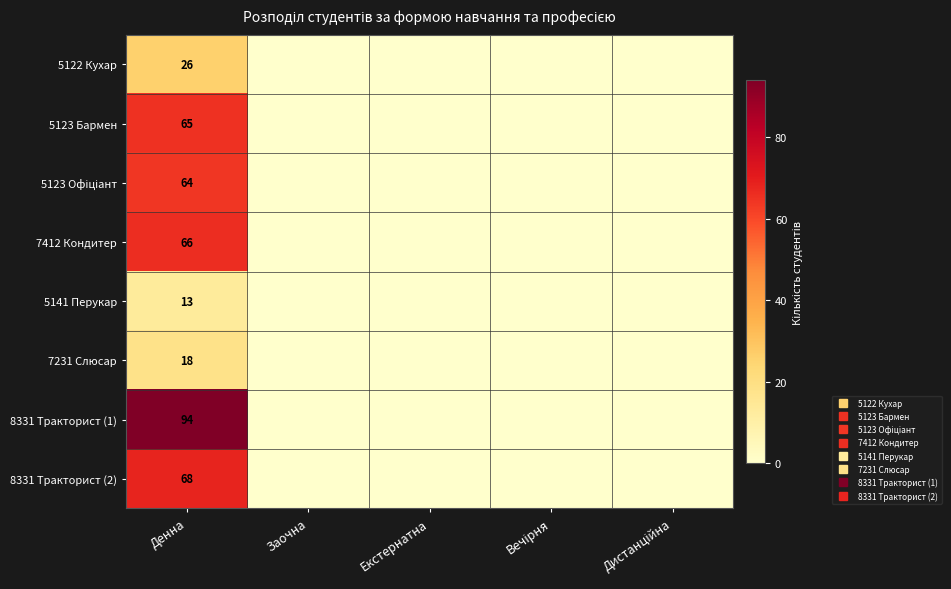

How many positive values does the 8331 Тракторист (2) series have?

1